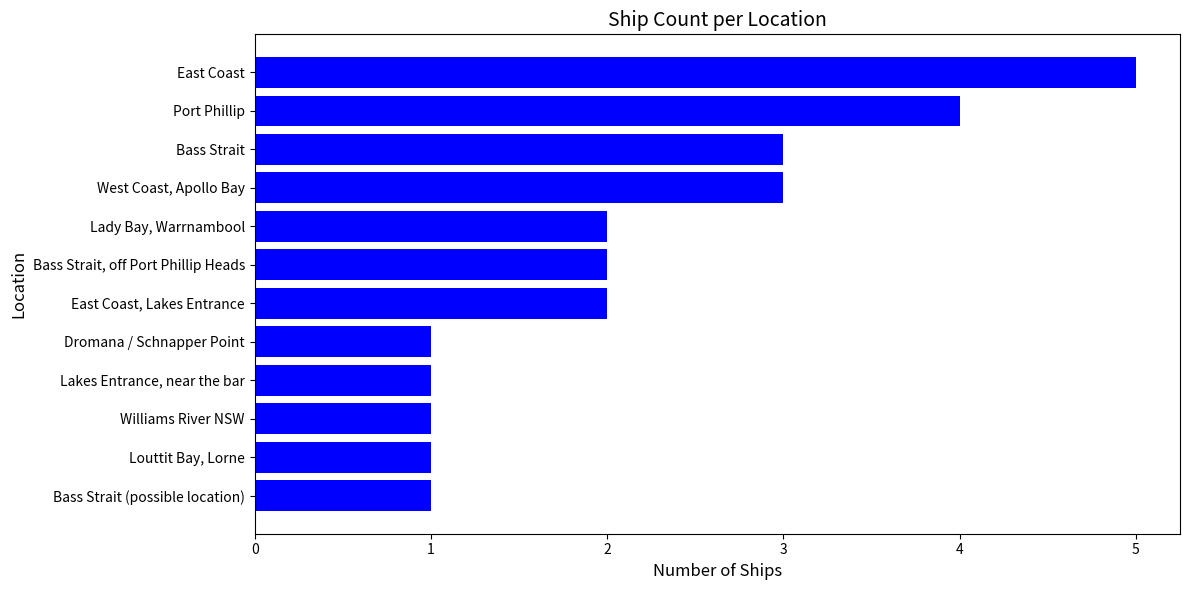

What is the label of the 3rd bar from the top?

Bass Strait